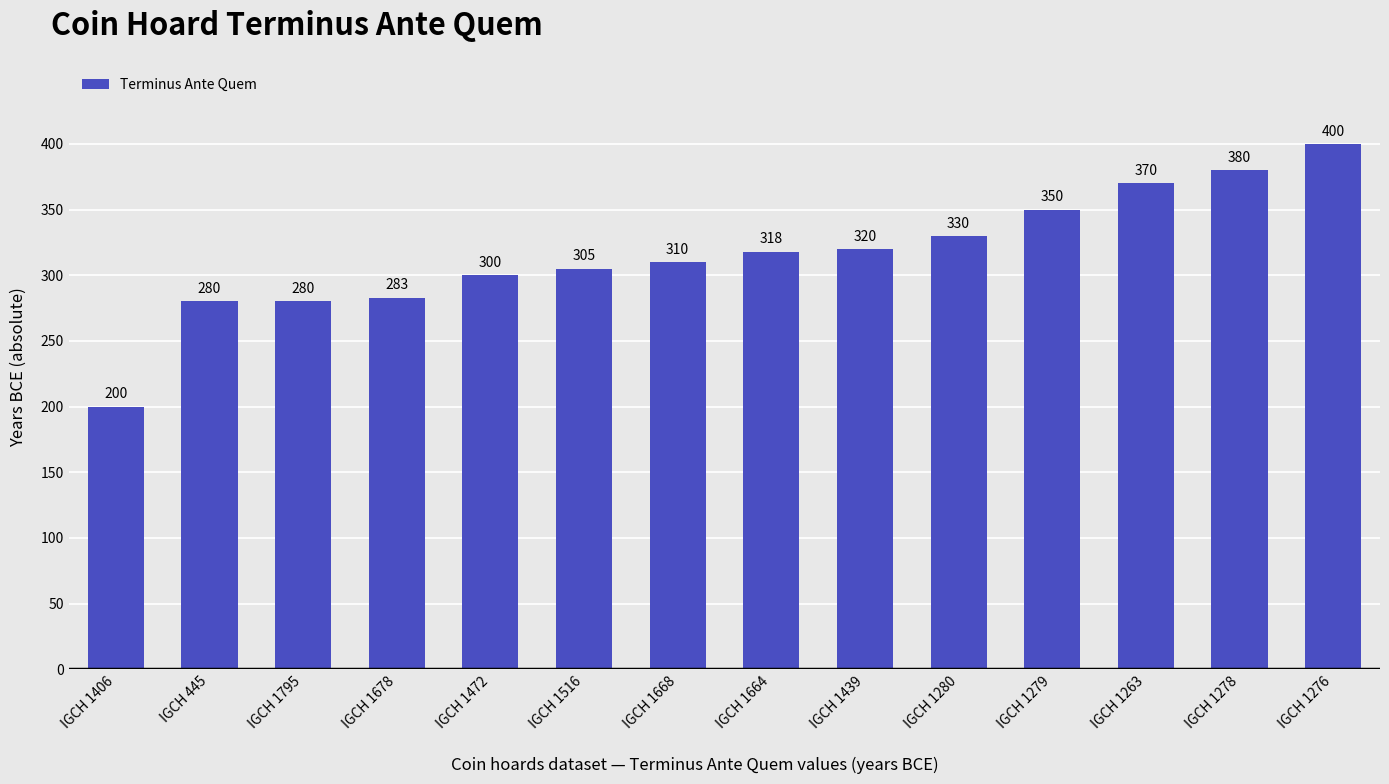

The chart shows a value of 403 at IGCH 1795. True or false?

False